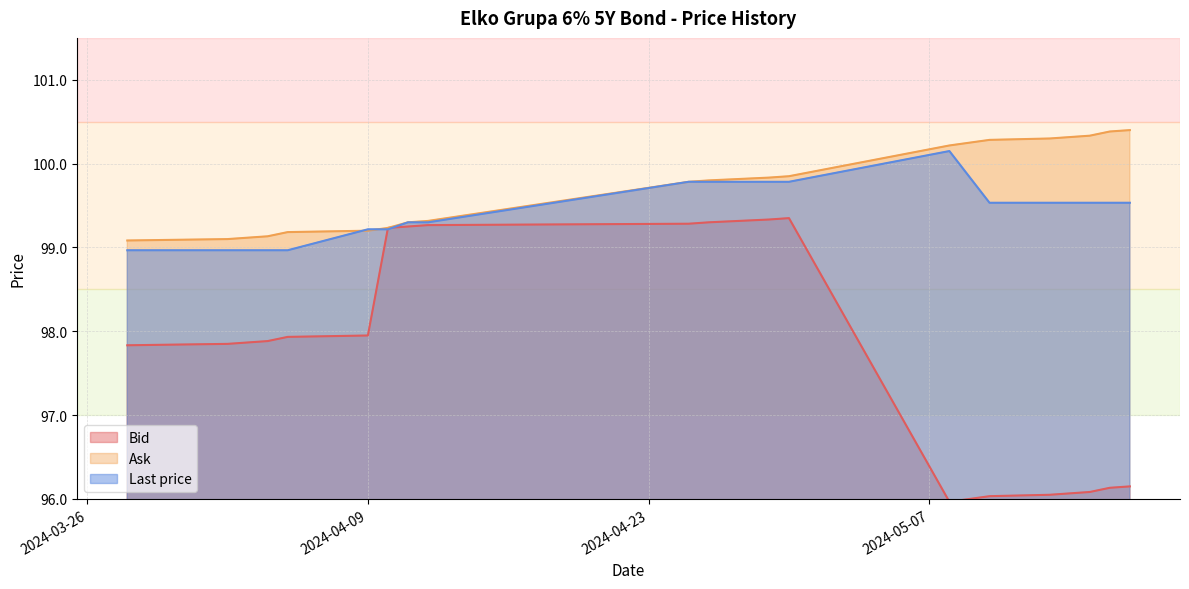

Does the chart display data point markers on the line(s)?

No